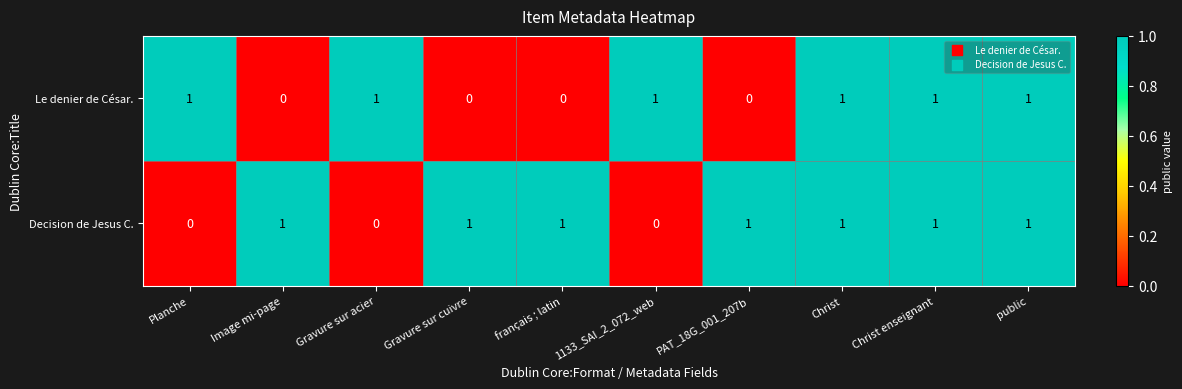

Which series changed the most between Gravure sur acier and Christ?

Decision de Jesus C.